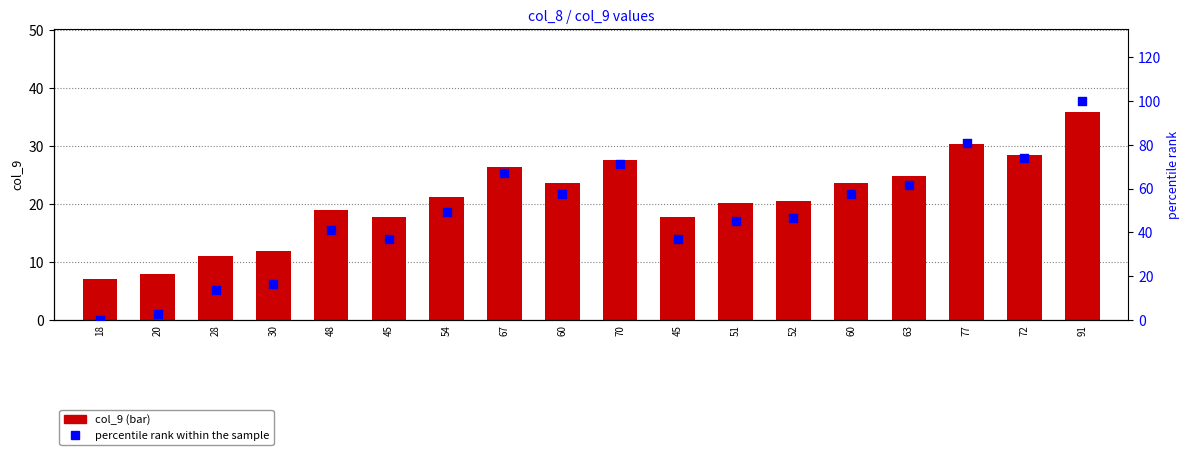

Which series has the largest total across all categories?

percentile rank